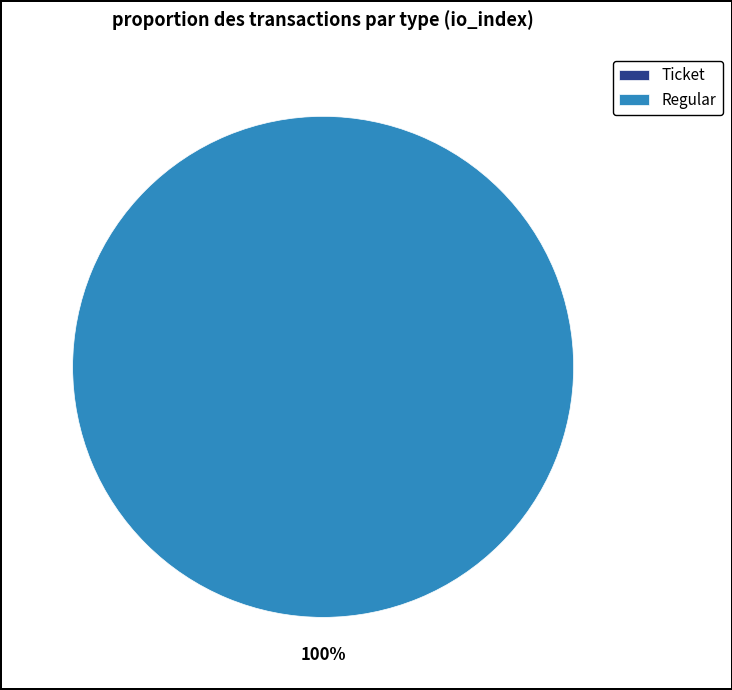

What is the largest slice in the pie chart?

Regular